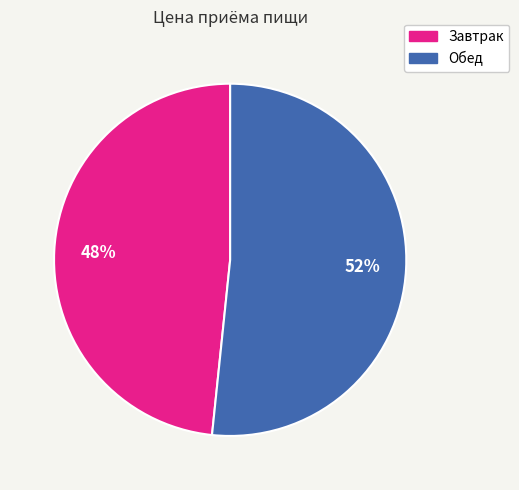

To the nearest percent, what percentage of the pie is Завтрак?

48%